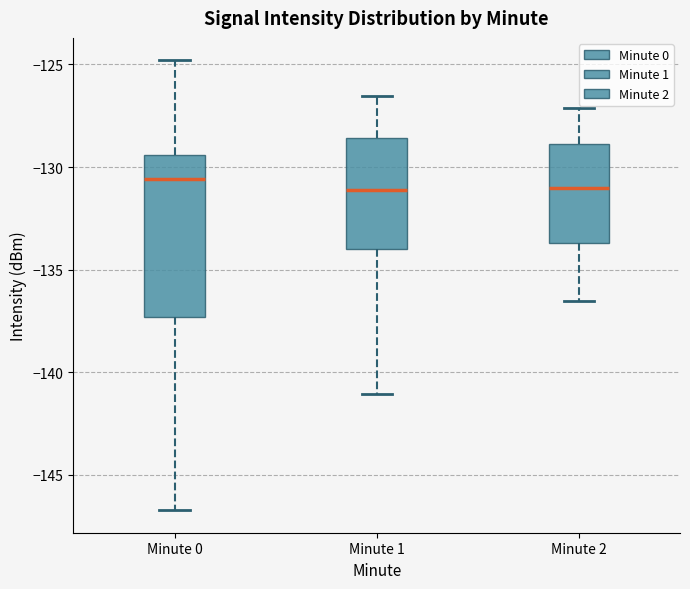

Which box is the tallest, from its lower edge to its upper edge?

Minute 0